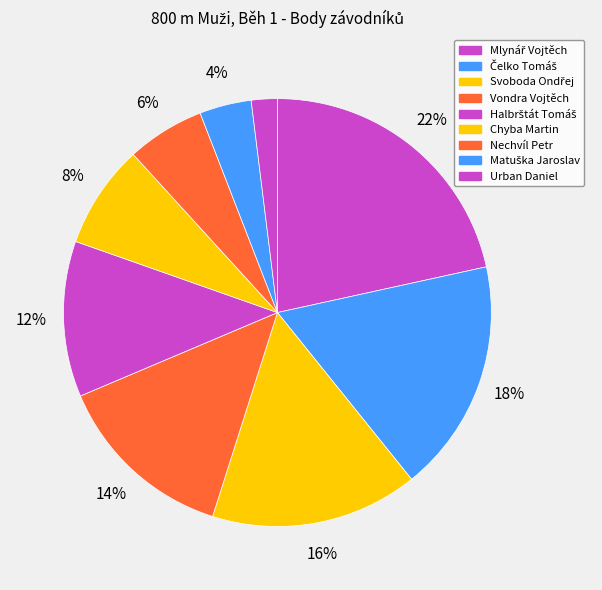

Does Čelko Tomáš account for over 50% of the chart?

No